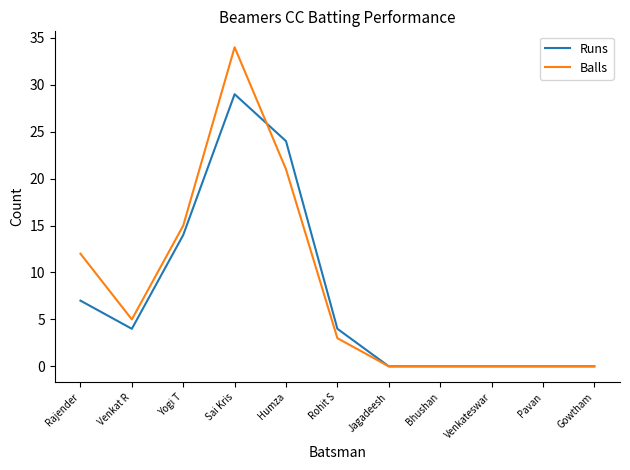

Rank the series by their average value, from lowest to highest.

Runs, Balls